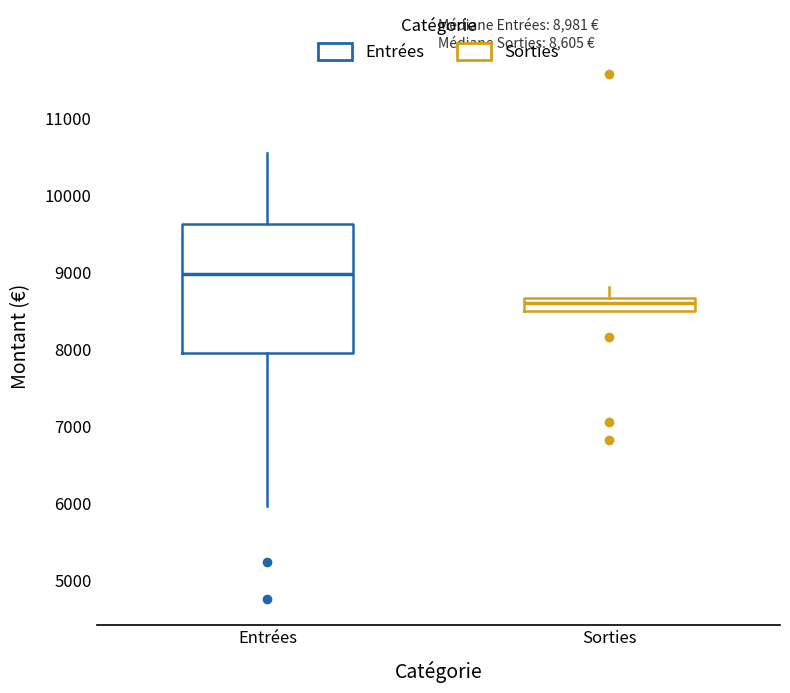

Which box has the highest median line?

Entrées